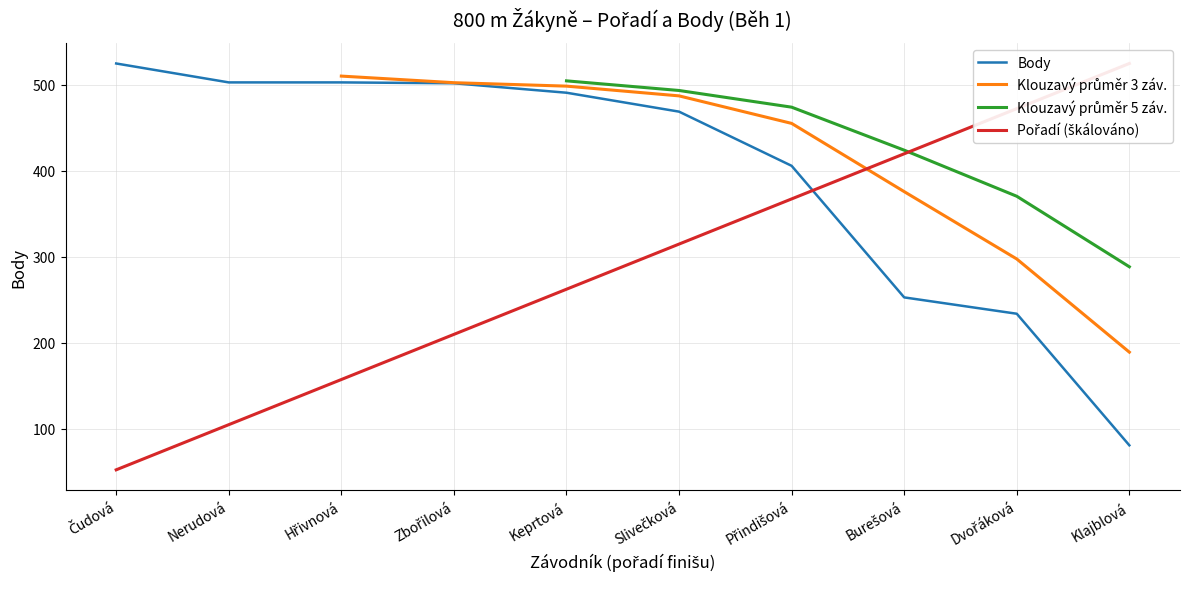

True or false: Body and Klouzavý průměr 3 záv. cross at least once.

False